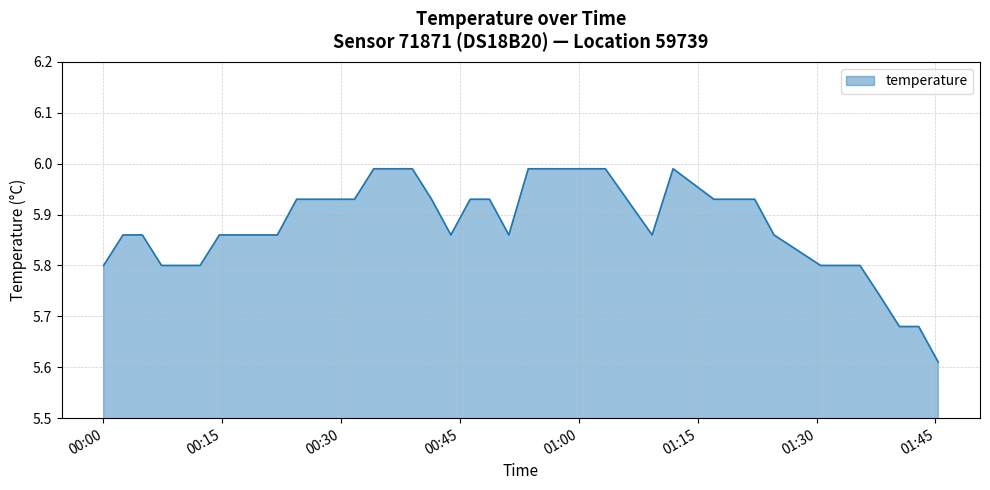

What is the difference between the maximum and minimum values?

0.4